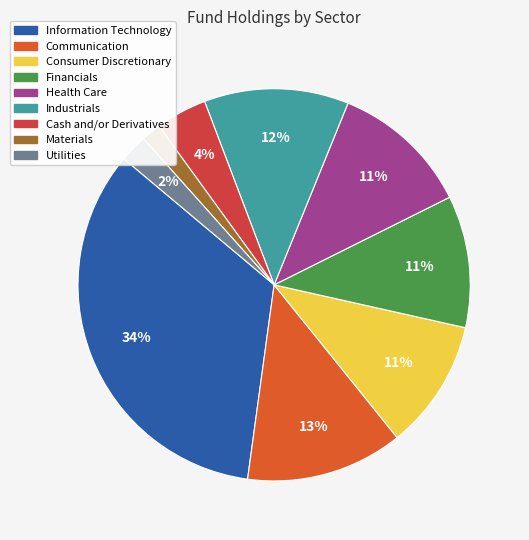

Which has a higher value, Financials or Utilities?

Financials